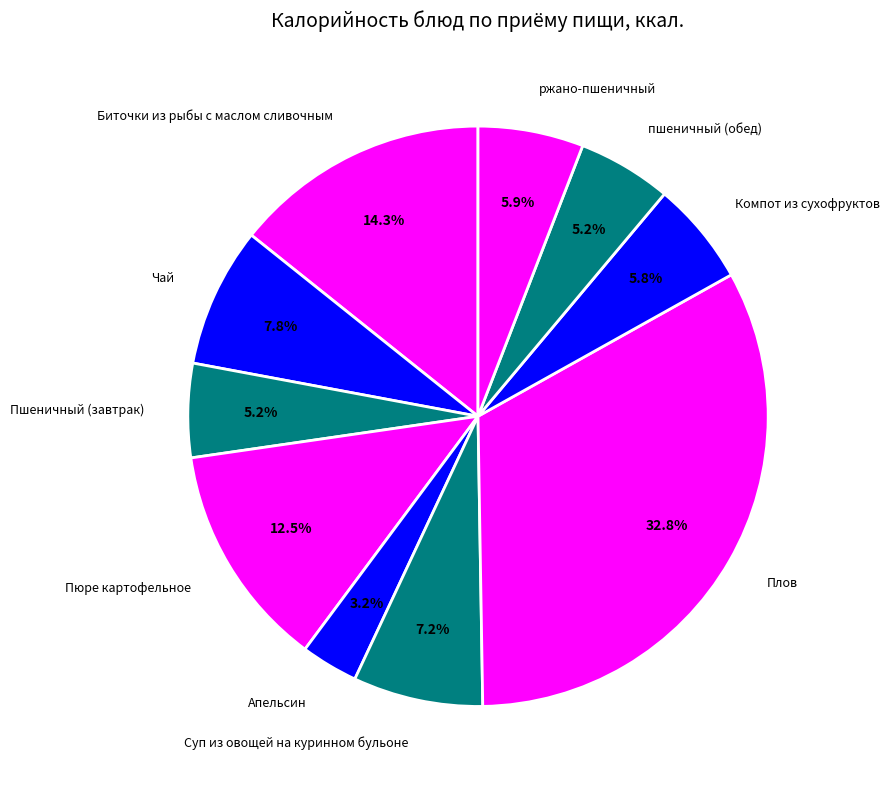

To the nearest percent, what portion does пшеничный (обед) represent?

5%